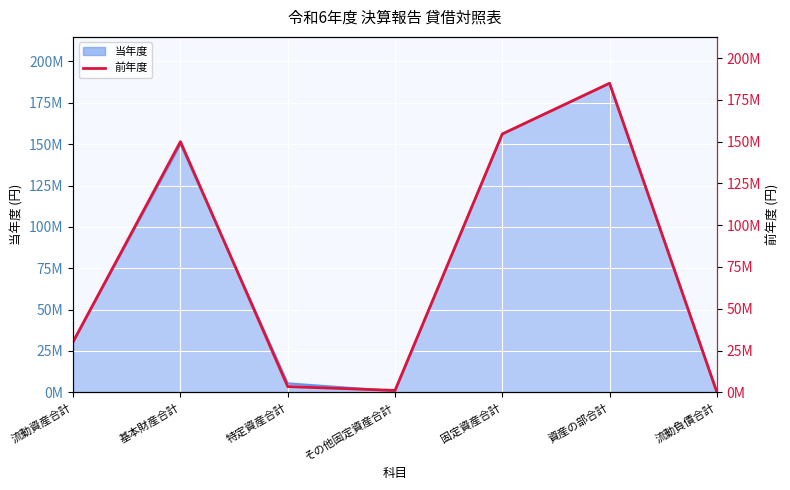

The value at 流動負債合計 is 47019. True or false?

False